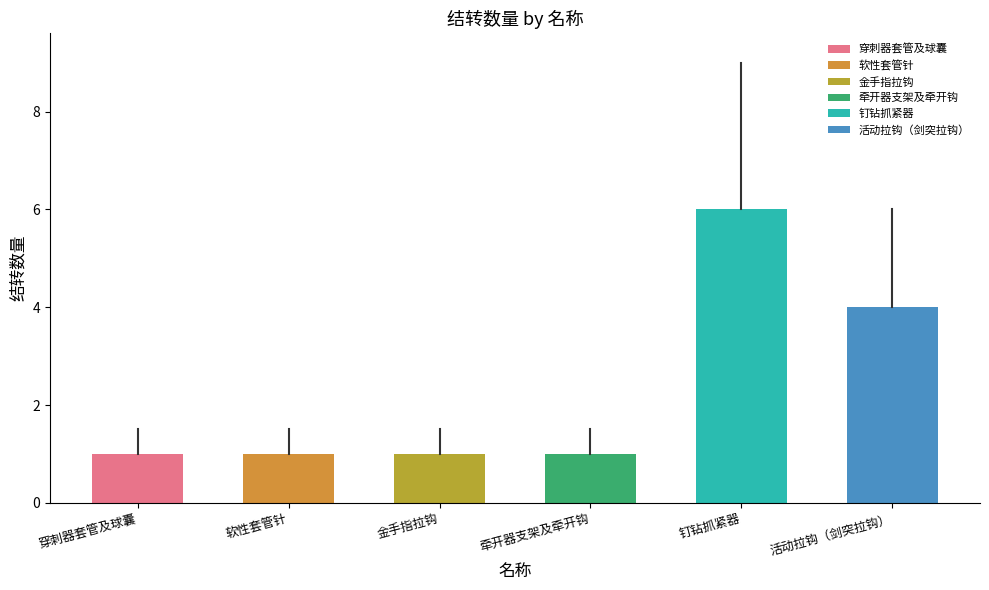

Reading right to left, list all the values displayed in this chart.

活动拉钩（剑突拉钩）=4	钉钻抓紧器=6	牵开器支架及牵开钩=1	金手指拉钩=1	软性套管针=1	穿刺器套管及球囊=1